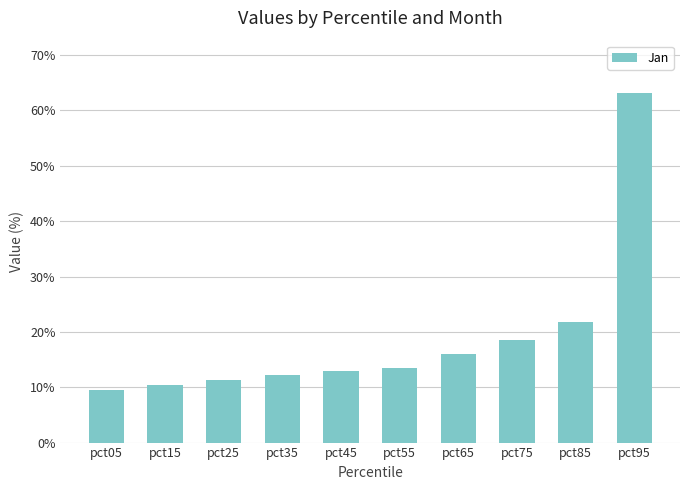

What is the average value?

19.0